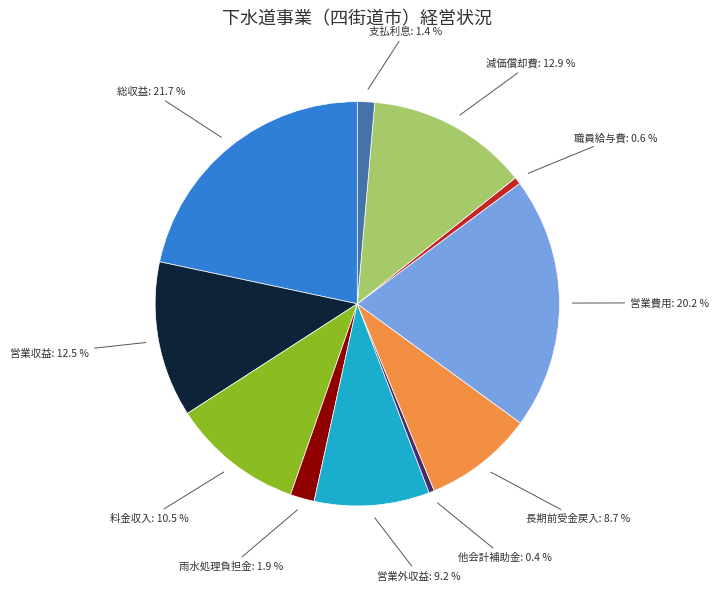

Between 総収益 and 長期前受金戻入, which is larger?

総収益